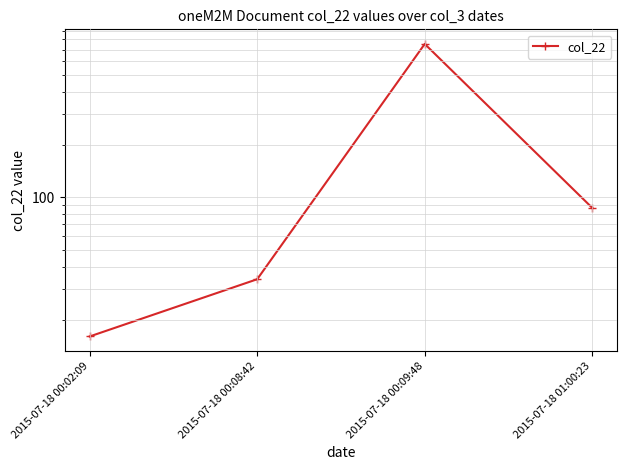

How many values exceed 87?

1